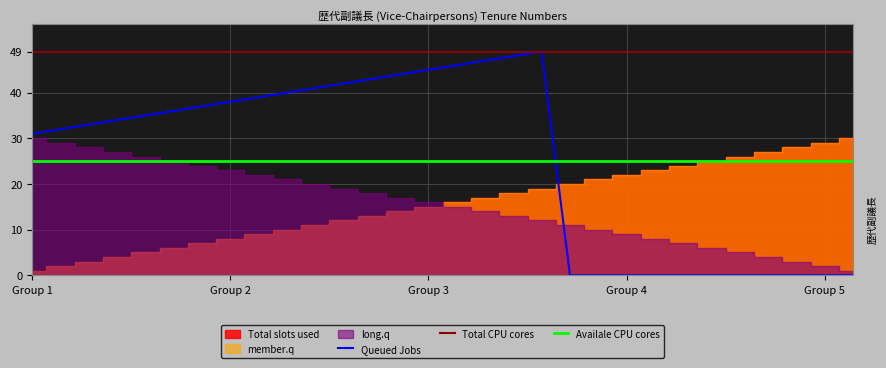

True or false: Availale CPU cores and Total CPU cores cross at least once.

False